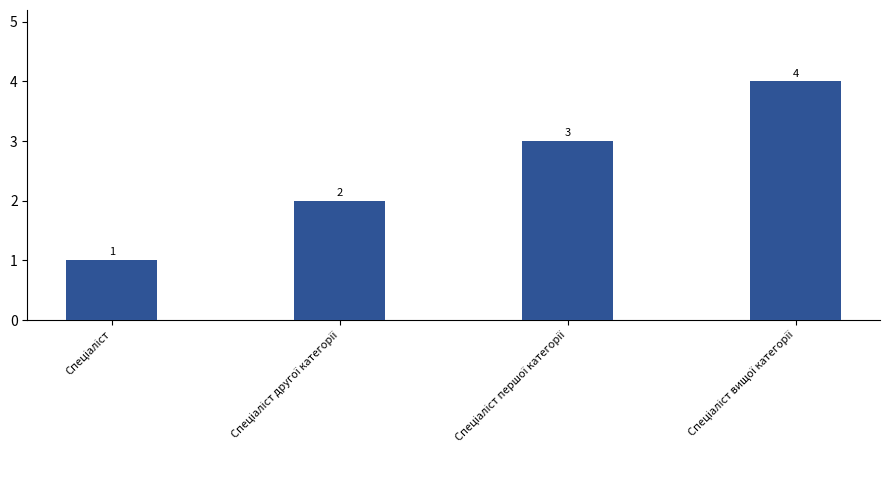

Count the number of data series in this chart.

1